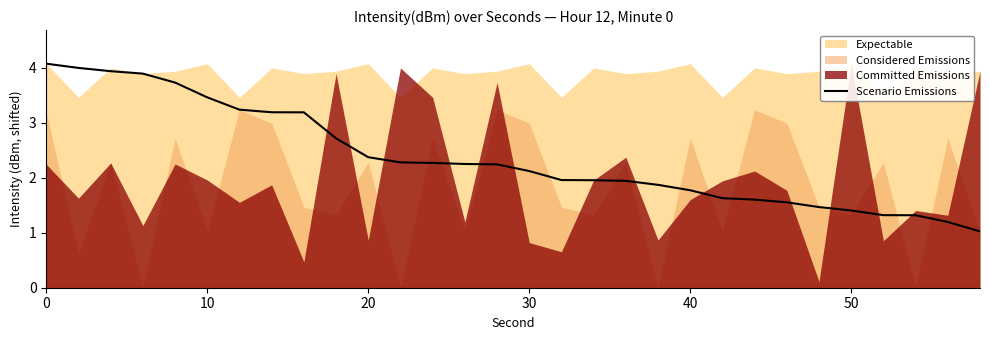

What is the difference between the values at 9 and 11?

0.4